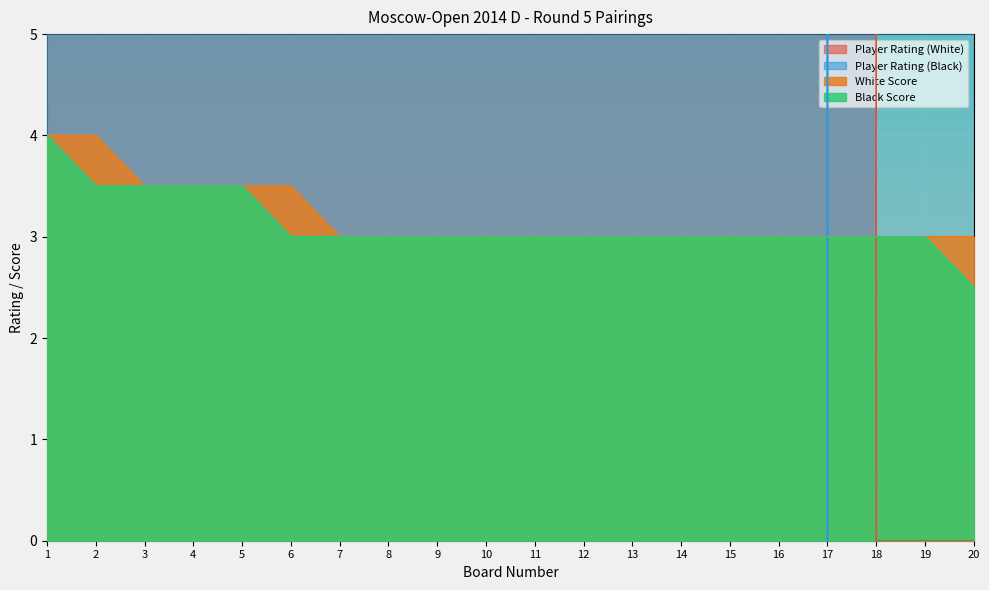

What is the greatest value displayed?

2528.0